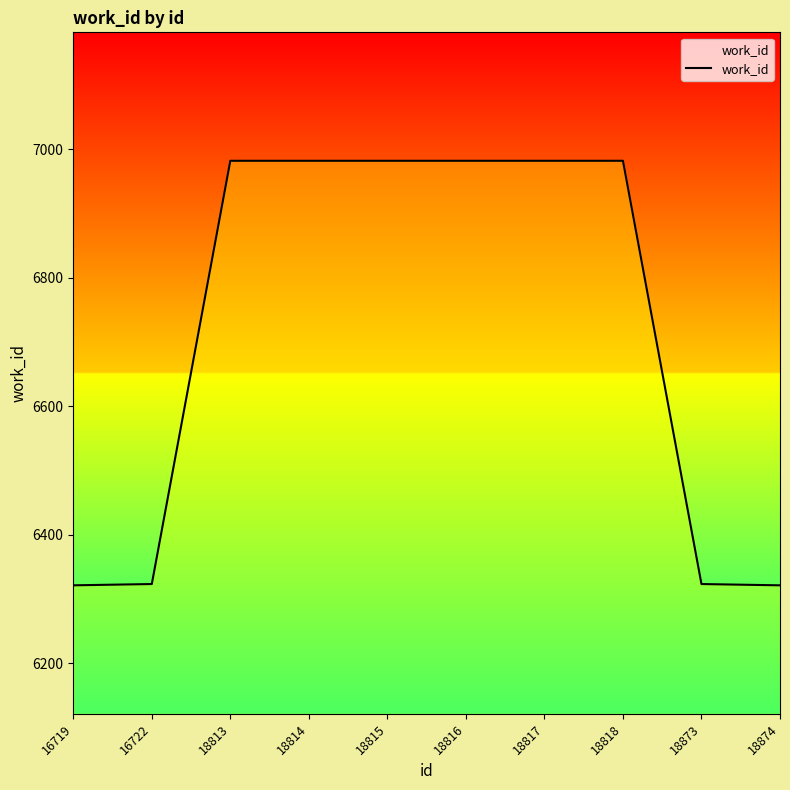

What is the smallest value displayed?

6321